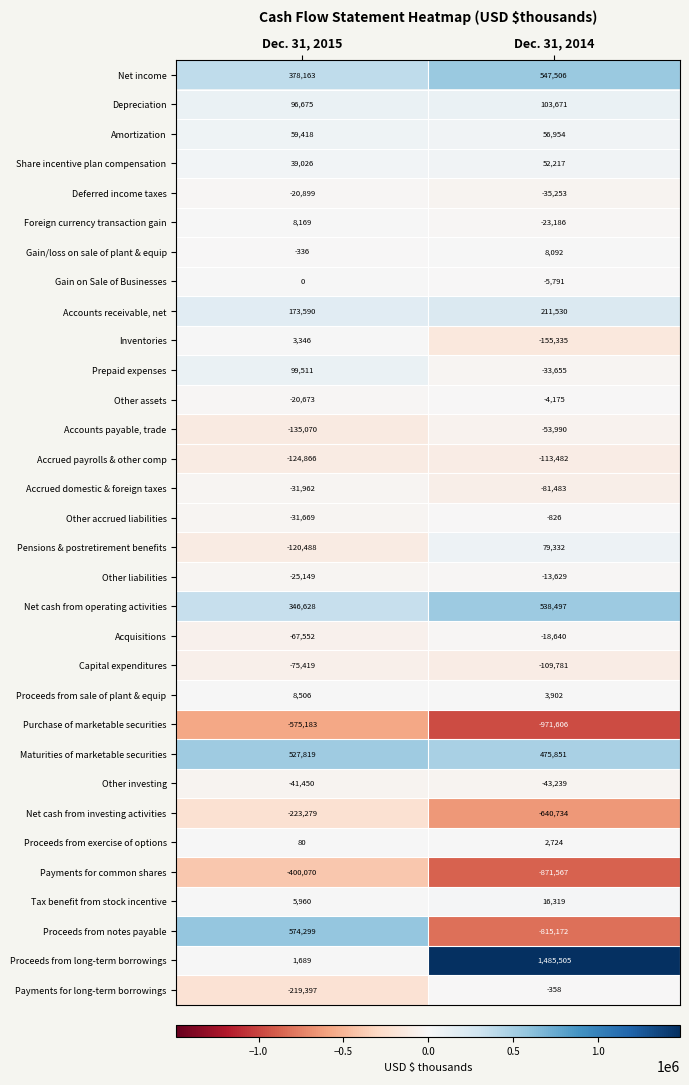

How many data points does each series have?

2